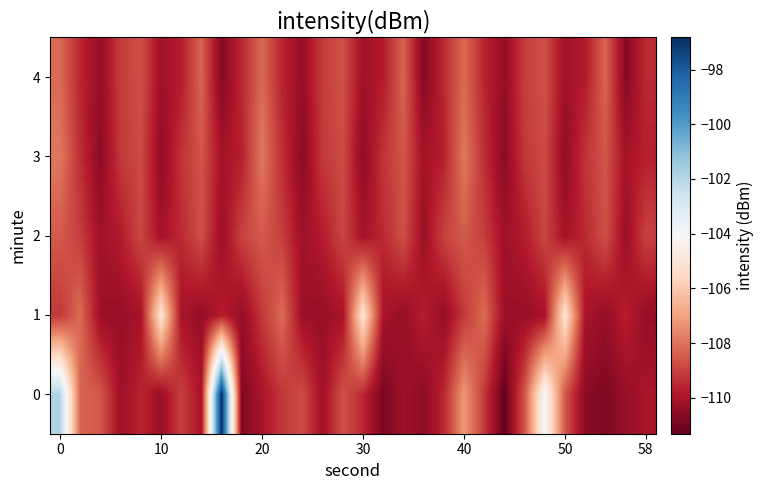

At how many categories does at least one series exceed -106?

6